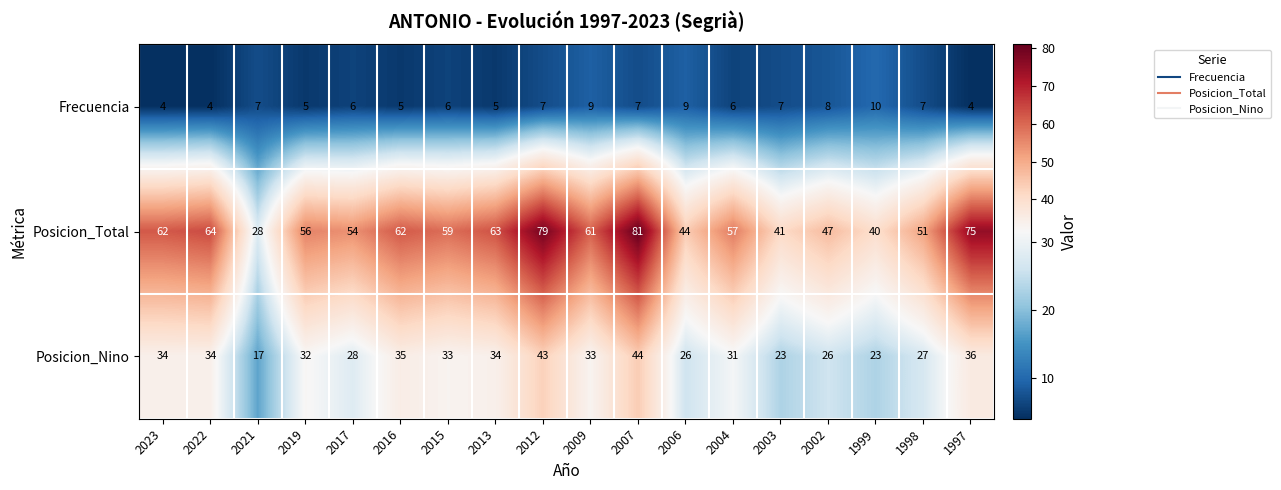

At which label does Posicion_Total first exceed 59?

2023